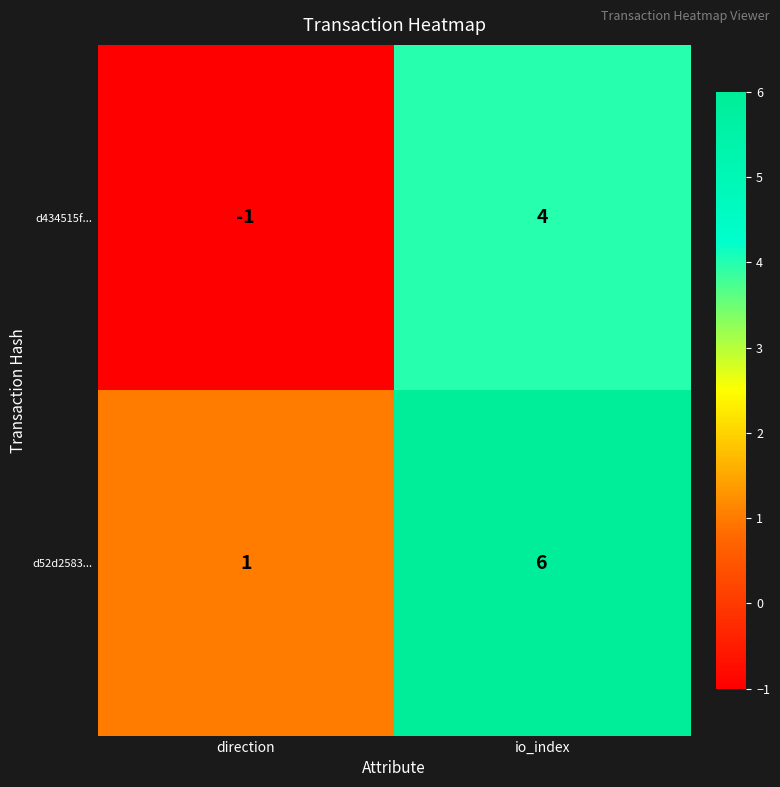

What is the difference between the maximum and minimum values in the d52d2583... series?

5